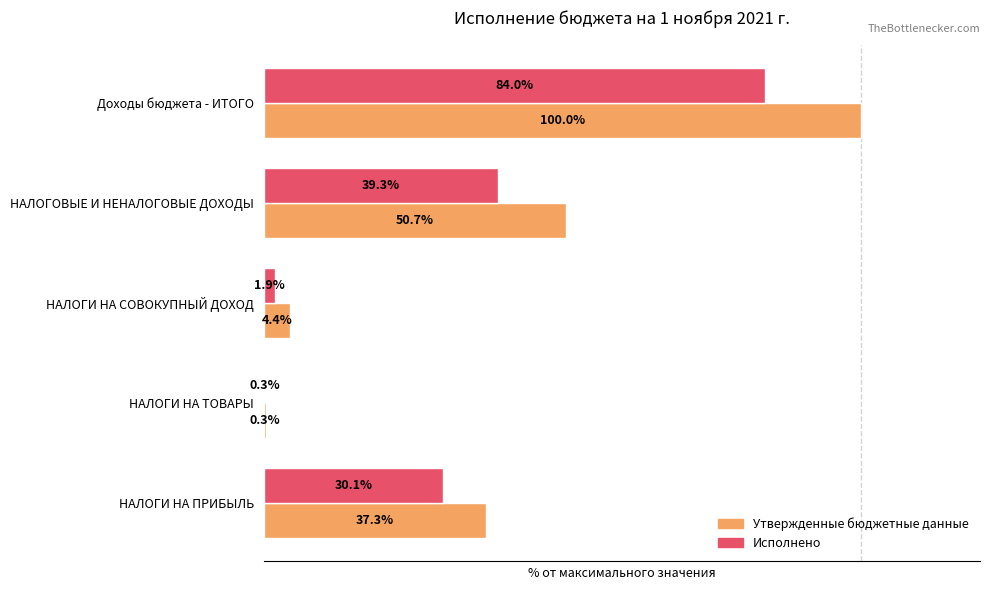

At which category does the chart reach its peak across all series?

Доходы бюджета - ИТОГО